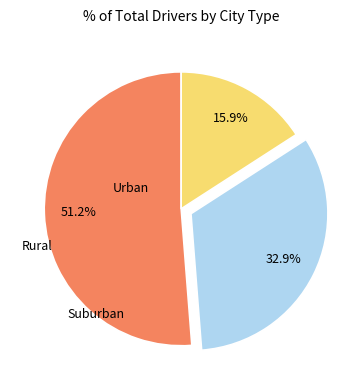

Is there any slice that represents more than half of the pie?

Yes